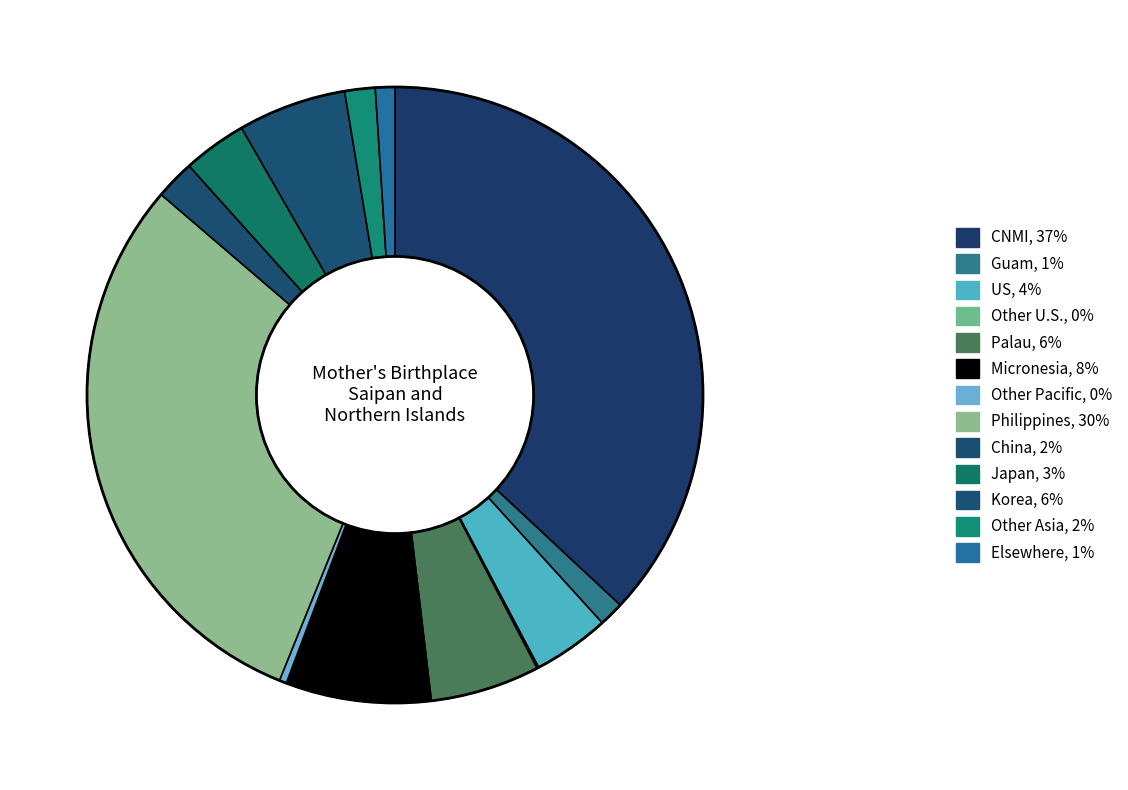

What is the smallest slice in the pie chart?

Other U.S.